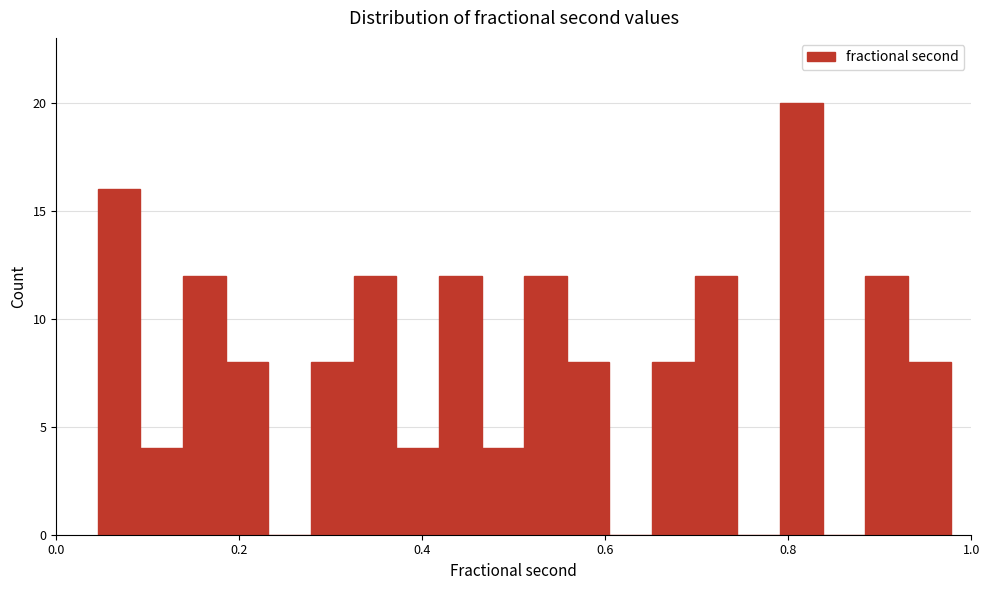

Around what value on the x-axis is the tallest bar? Give the approximate position of its centre, as read against the axis.

0.82